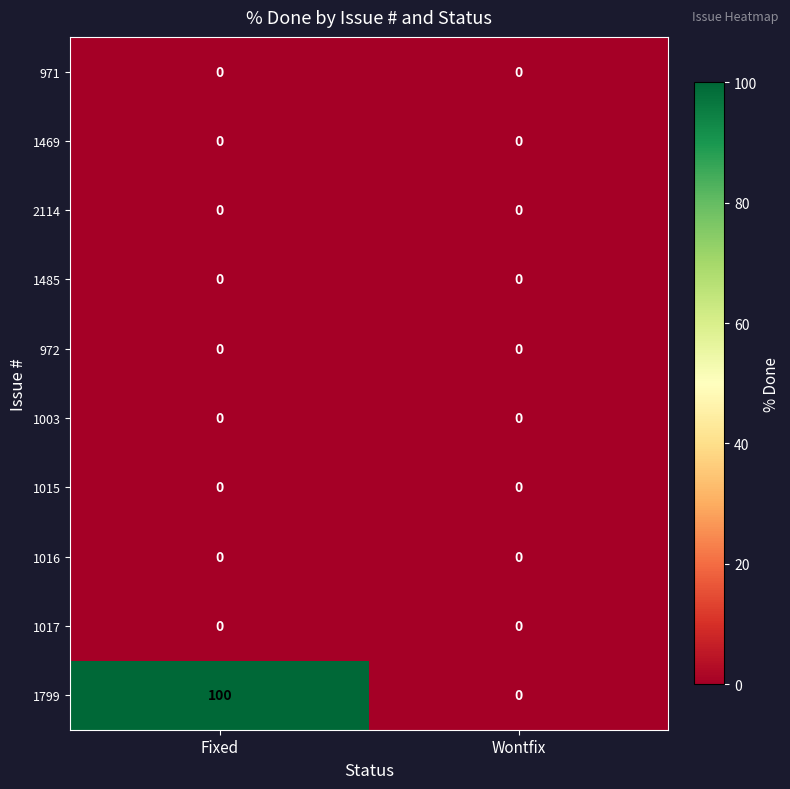

Between Fixed and Wontfix, which series saw the biggest shift?

1799